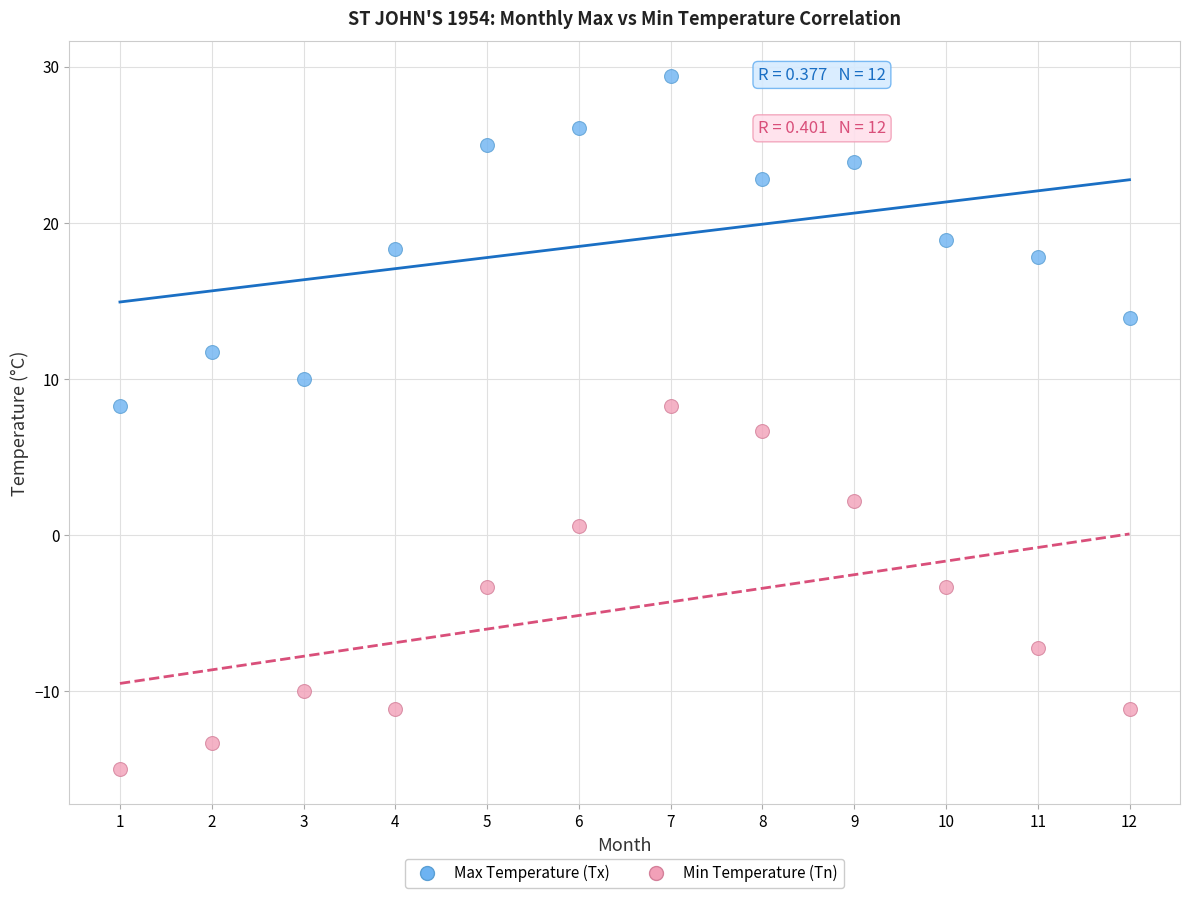

What are all the series names shown in the legend?

Max Temperature (Tx), Min Temperature (Tn)